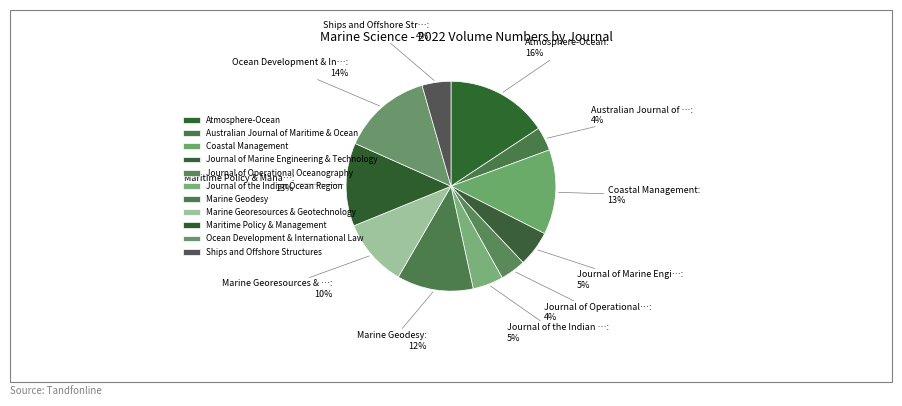

What percentage do Atmosphere-Ocean and Australian Journal of Maritime & Ocean together represent?

19.4%